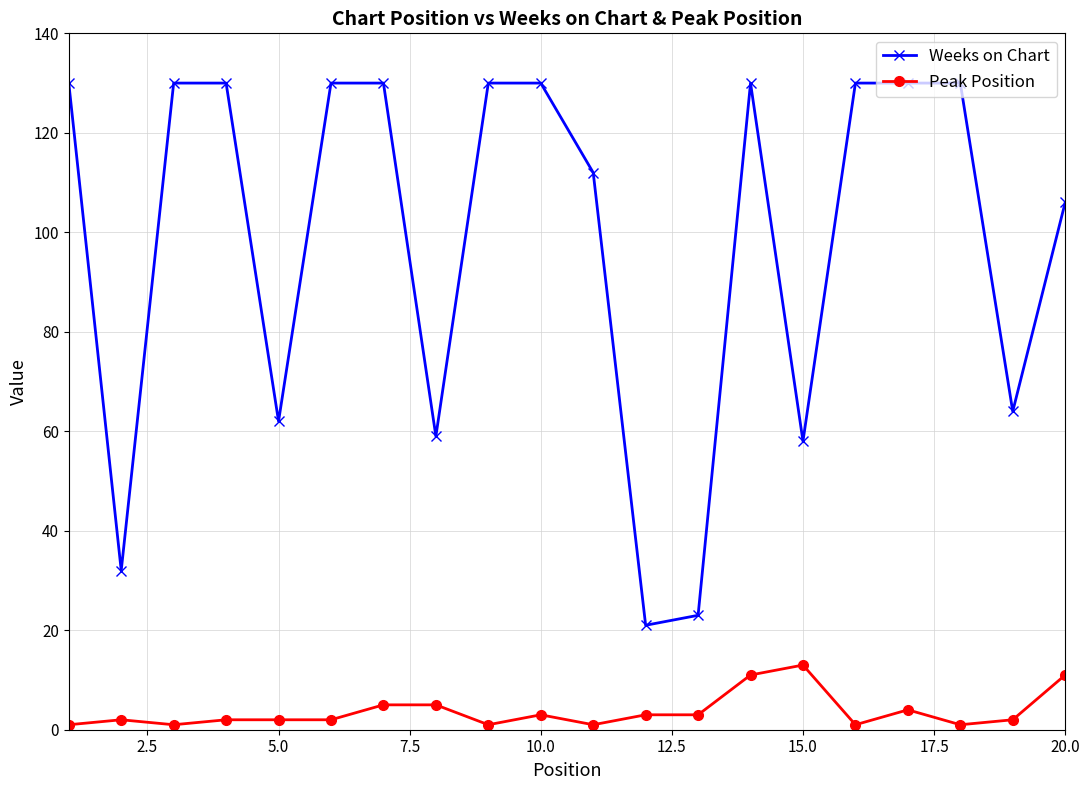

What is the average value of the Peak Position series?

4